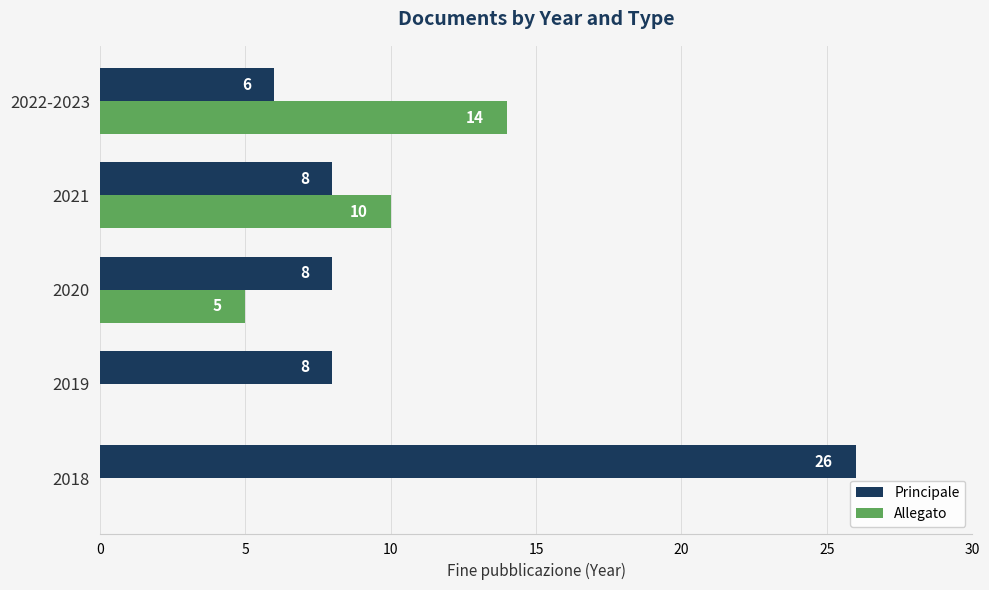

The value of Principale at 2022-2023 is 2. True or false?

False